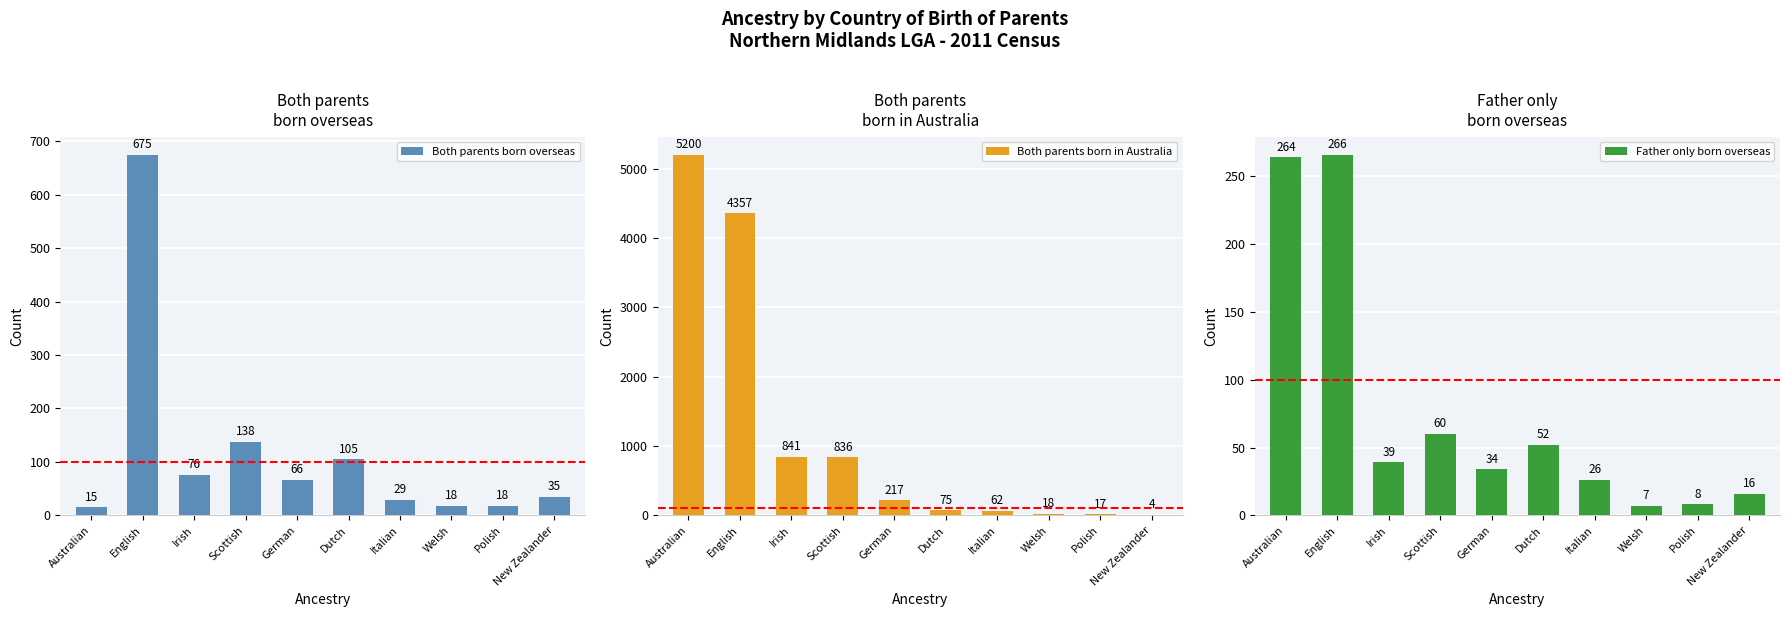

The Both parents born in Australia series shows 836 at Scottish. True or false?

True